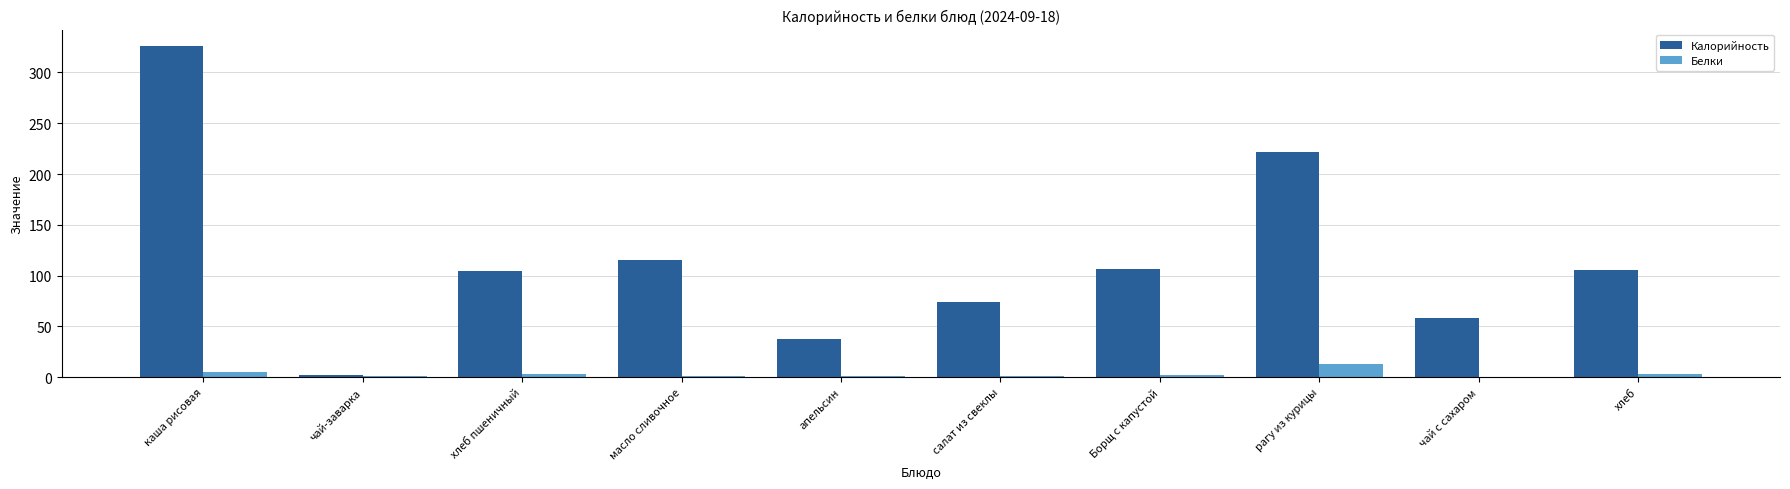

Which category has the highest value across all series?

каша рисовая